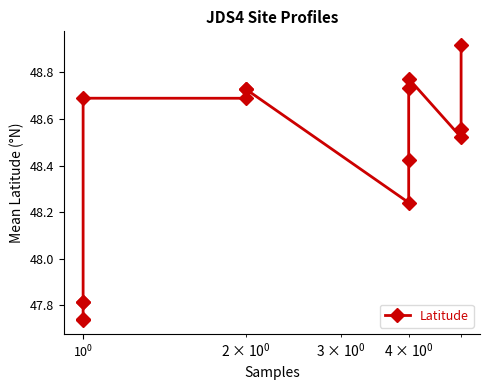

How many values exceed 48?

11